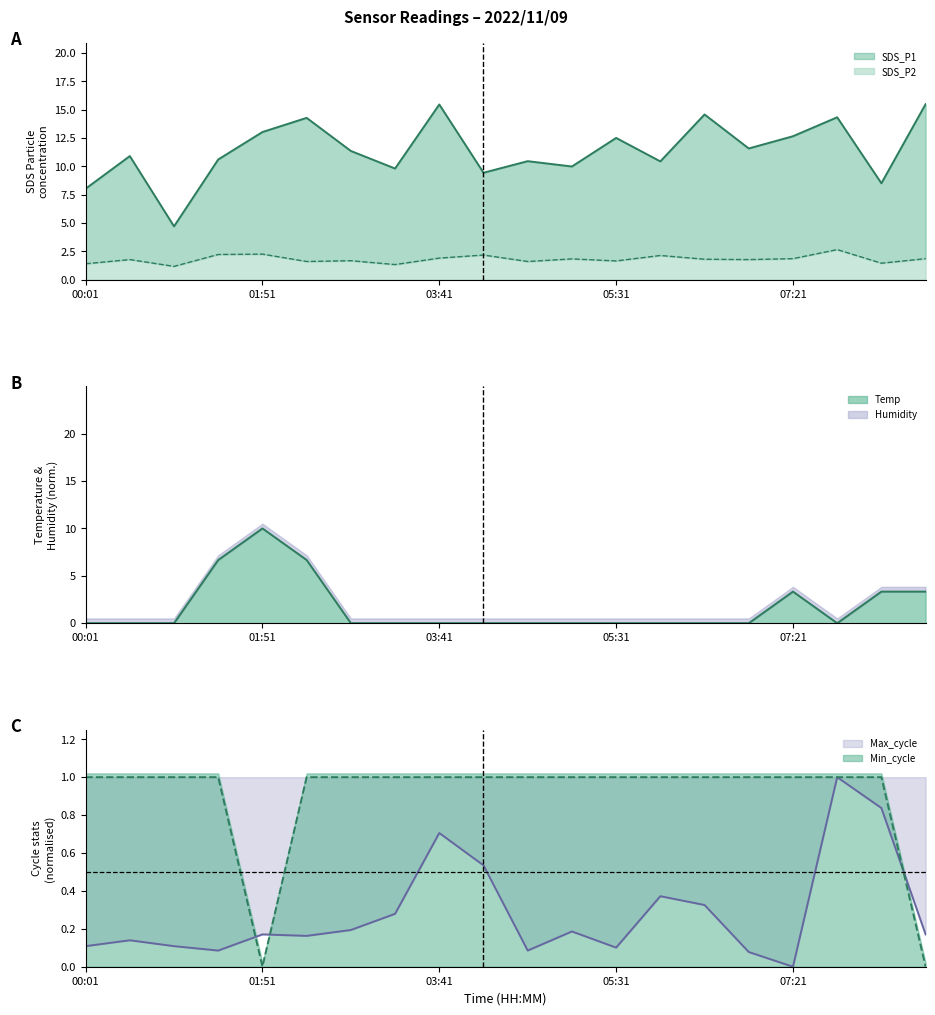

What is the sum of all Max_cycle values?

5.6